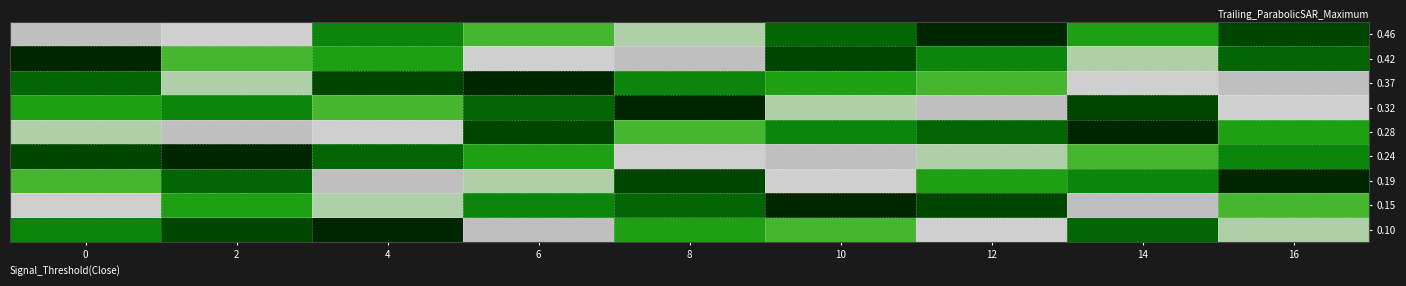

What is the smallest value displayed?

1